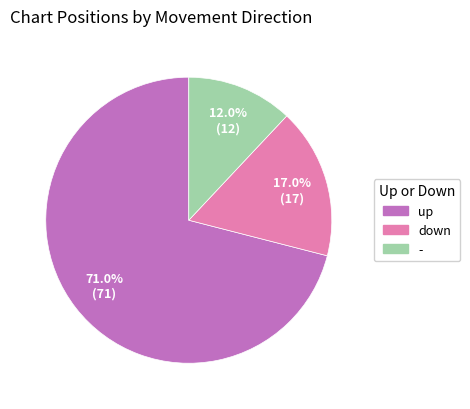

Rank the categories by value from highest to lowest.

up, down, -